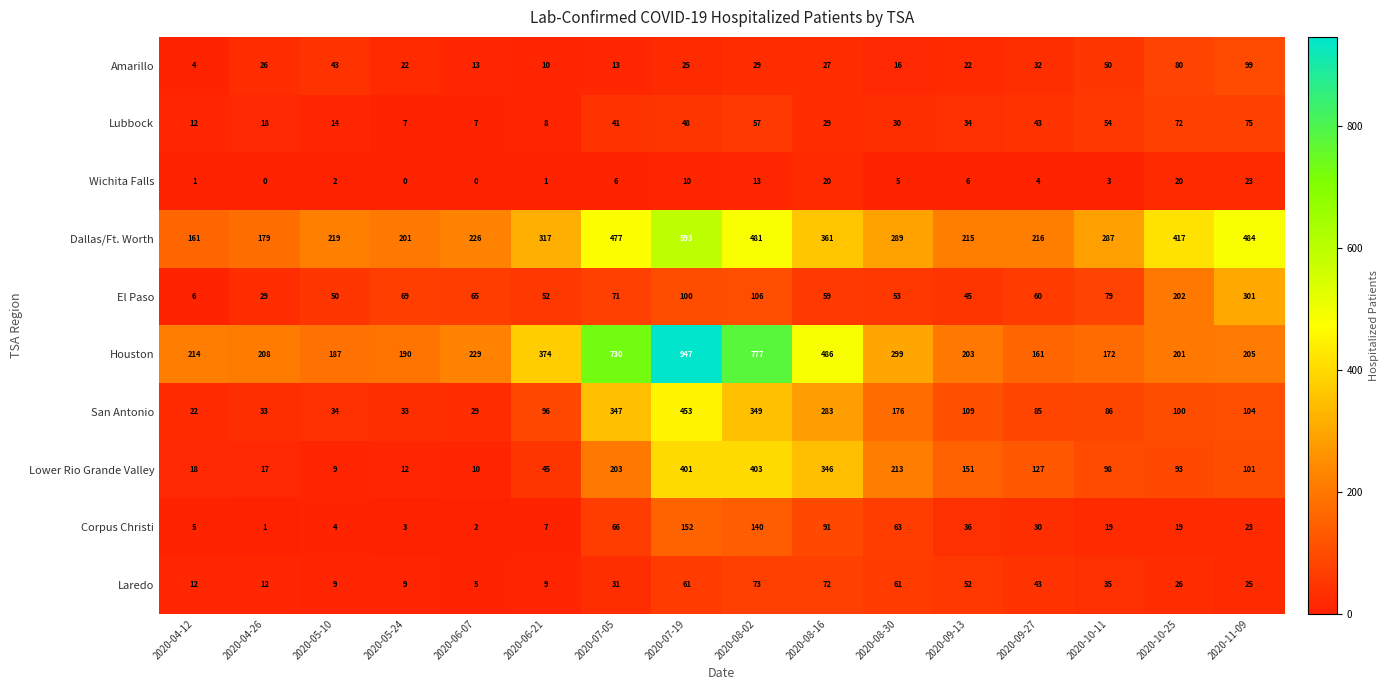

Where does the Lubbock series first go above 34?

2020-07-05